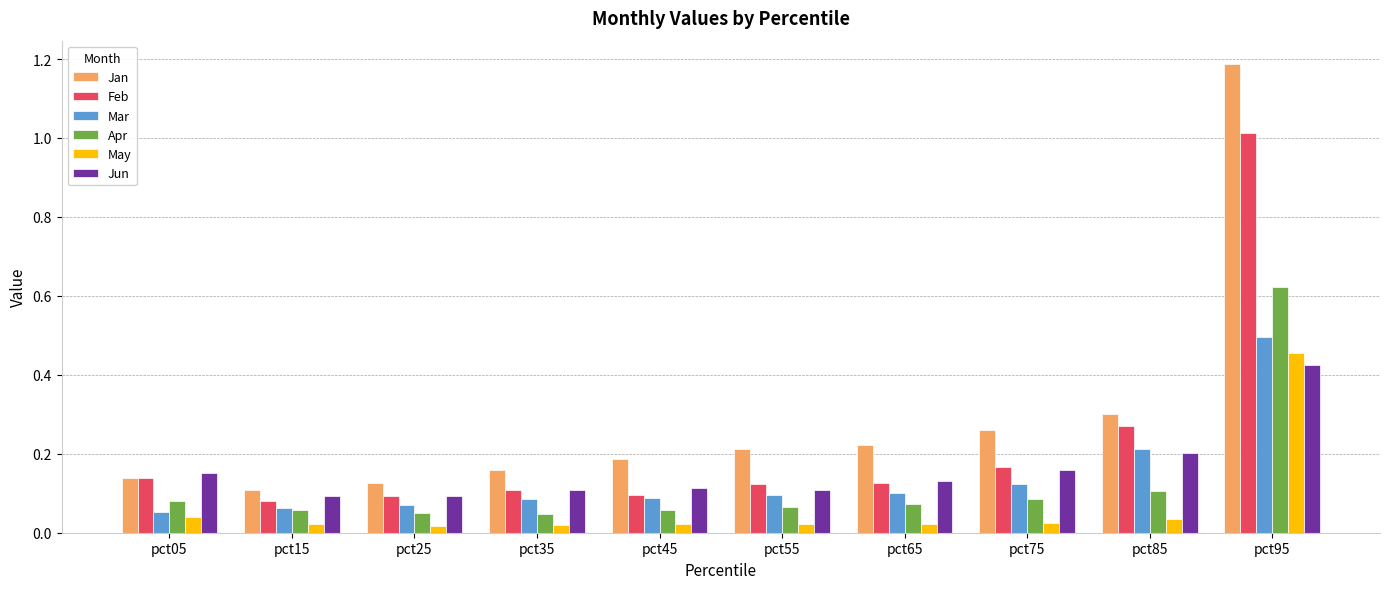

True or false: Jun has a value of 0.1 at pct55.

True